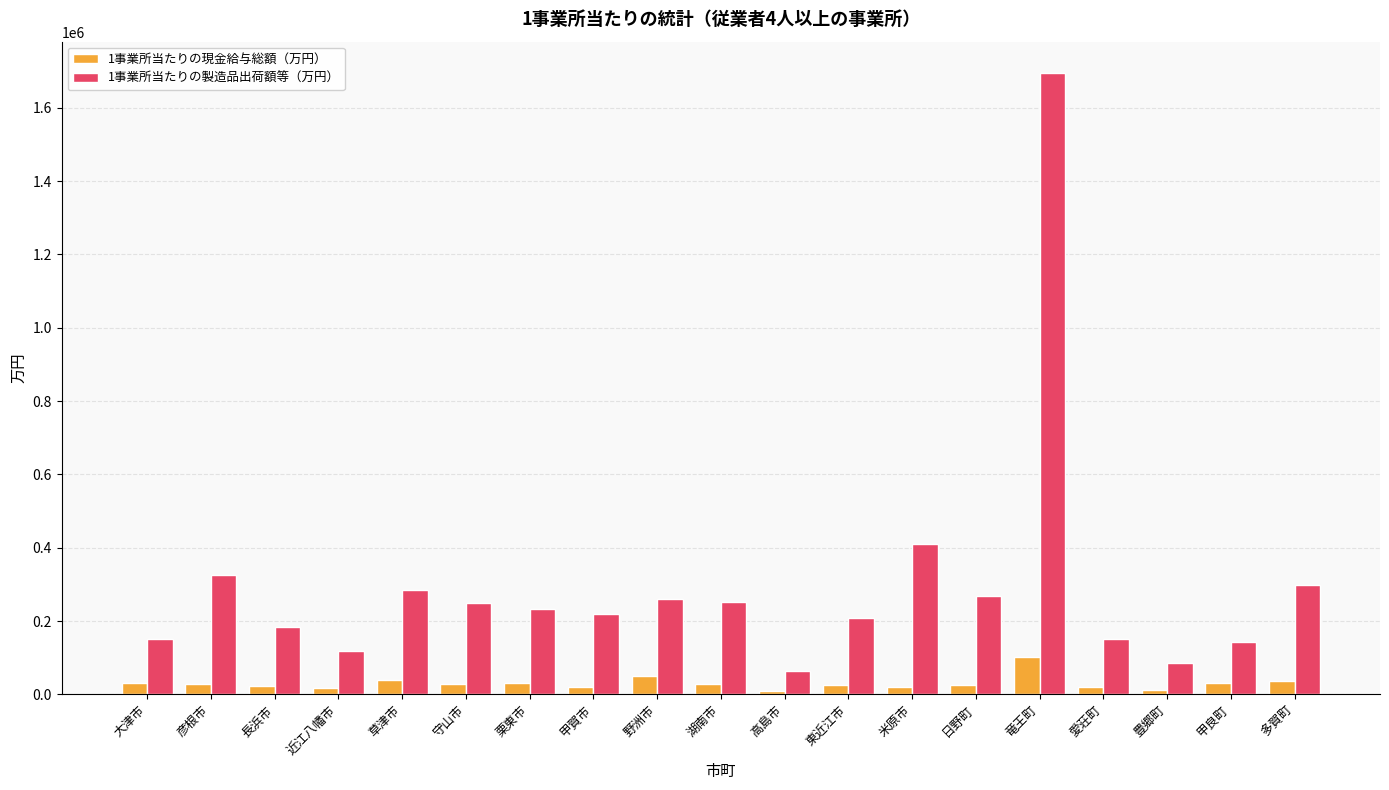

Between 高島市 and 日野町, which series saw the biggest shift?

1事業所当たりの製造品出荷額等（万円）